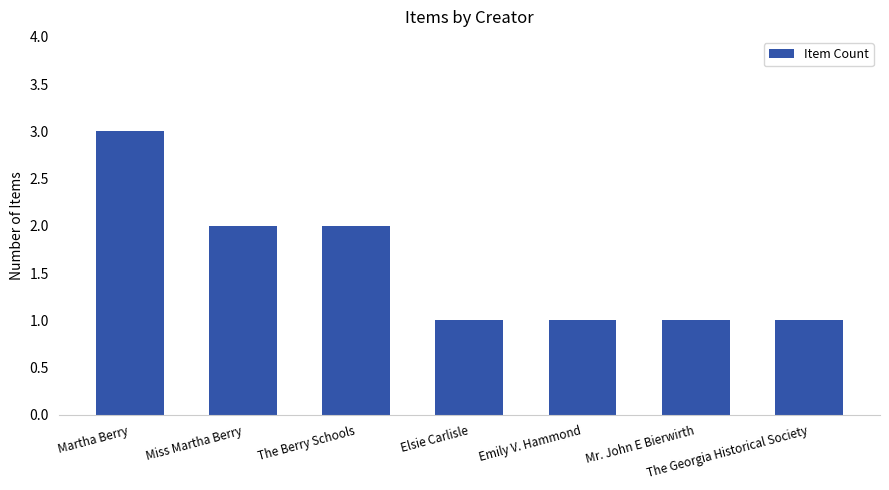

What is the smallest value displayed?

1